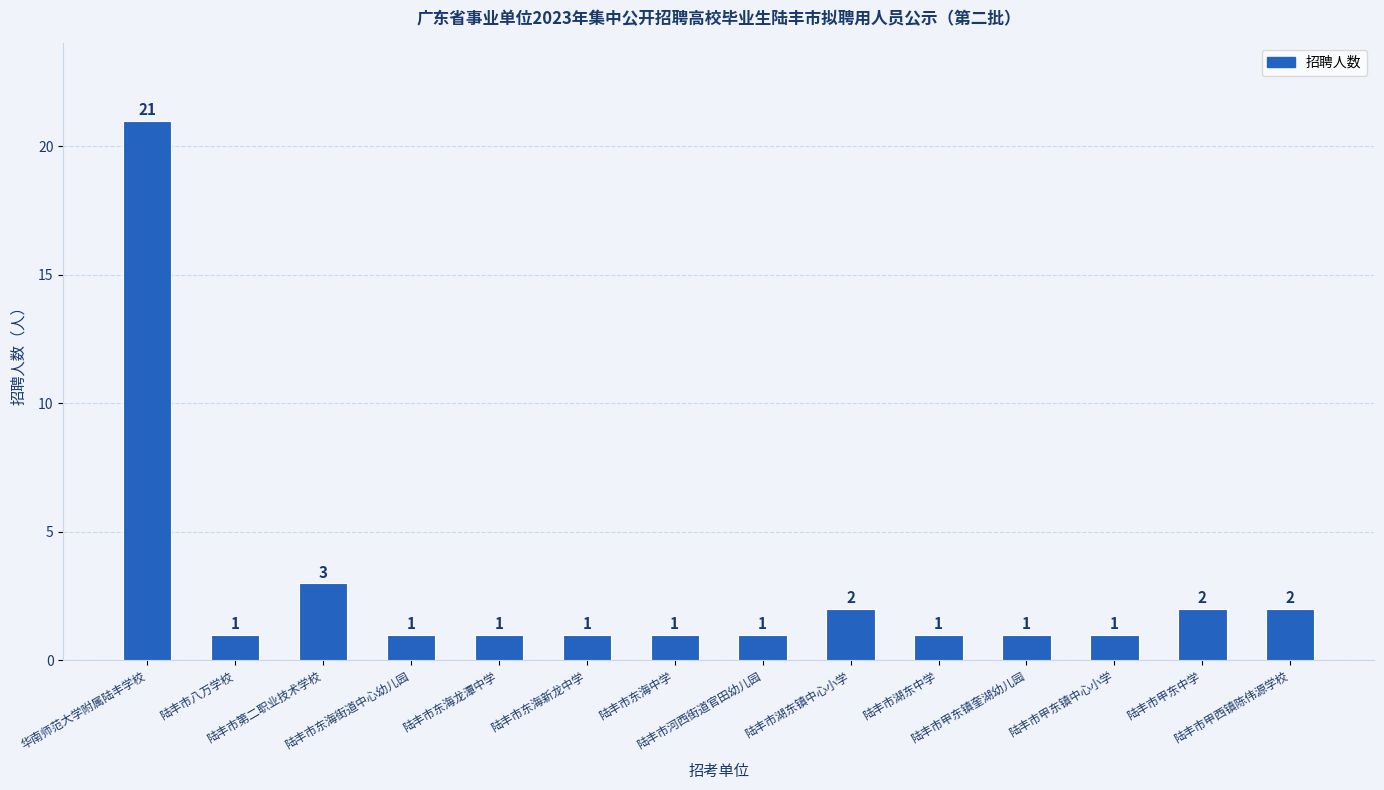

What is the label of the 4th bar from the left?

陆丰市东海街道中心幼儿园